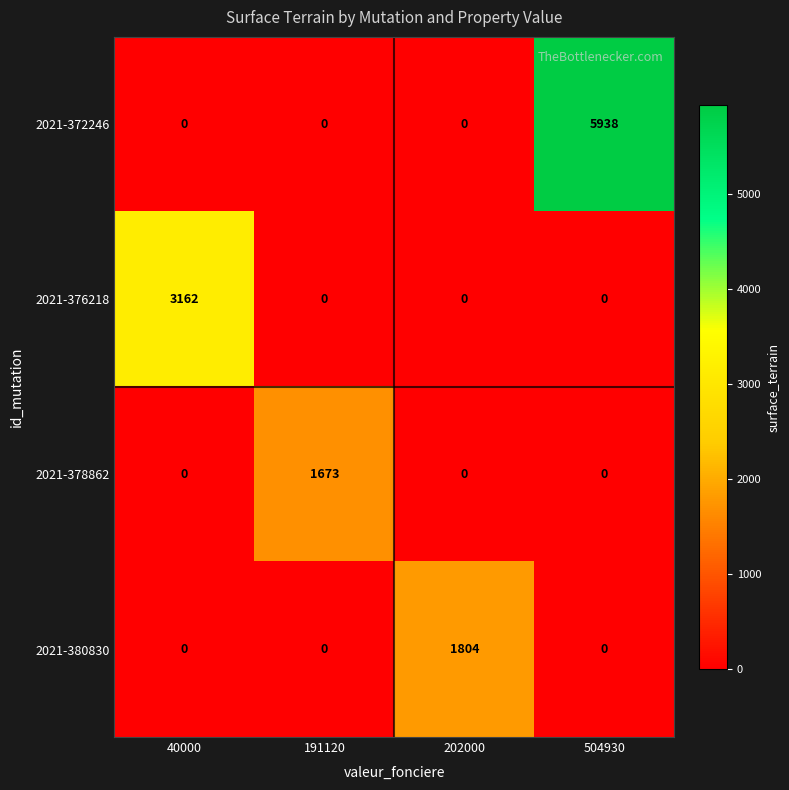

Reading left to right, extract all data points from this chart.

2021-372246: 40000=0	191120=0	202000=0	504930=5938
2021-376218: 40000=3162	191120=0	202000=0	504930=0
2021-378862: 40000=0	191120=1673	202000=0	504930=0
2021-380830: 40000=0	191120=0	202000=1804	504930=0